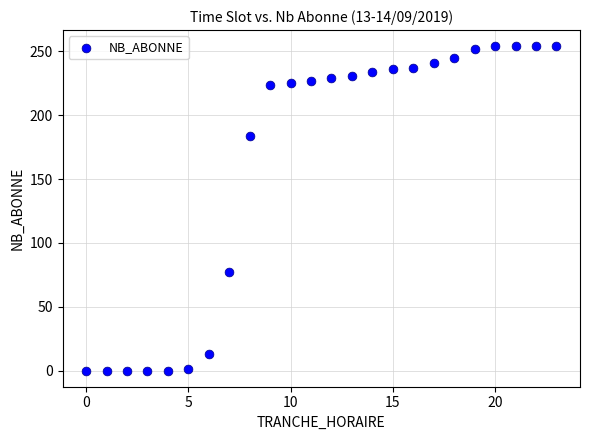

What Y value in the scatter plot is closest to 127?

77